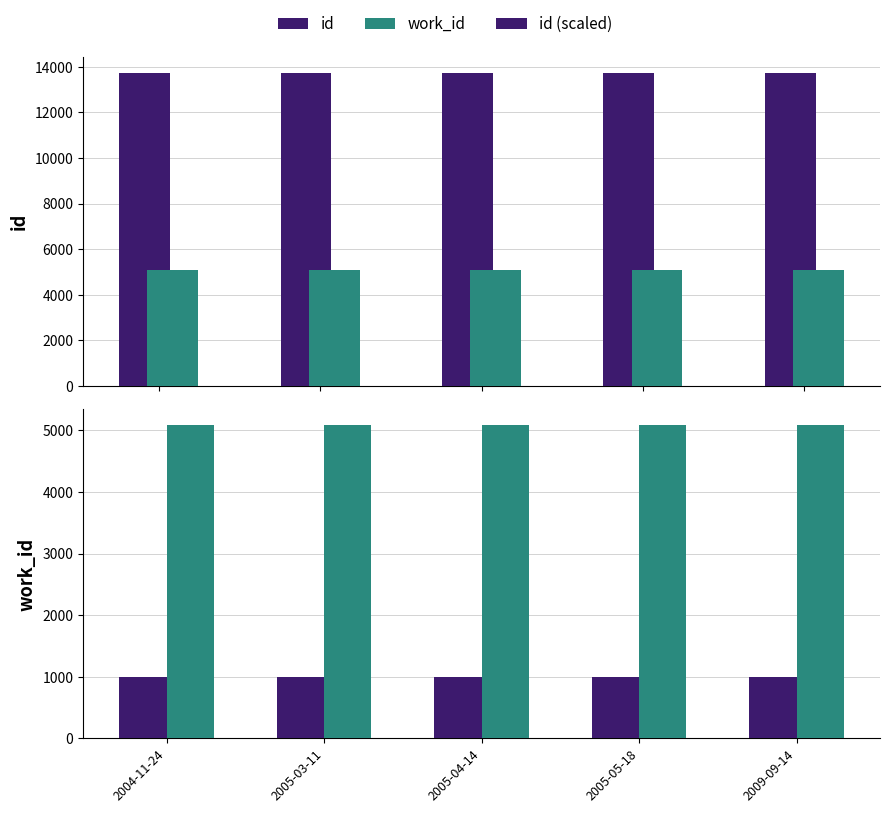

Reading left to right, what are all the values shown in this chart?

id: 13730.0	13737.0	13740.0	13741.0	13739.0
work_id: 5088.0	5088.0	5088.0	5088.0	5088.0
id (scaled): 999.2	999.7	999.9	1000.0	999.9